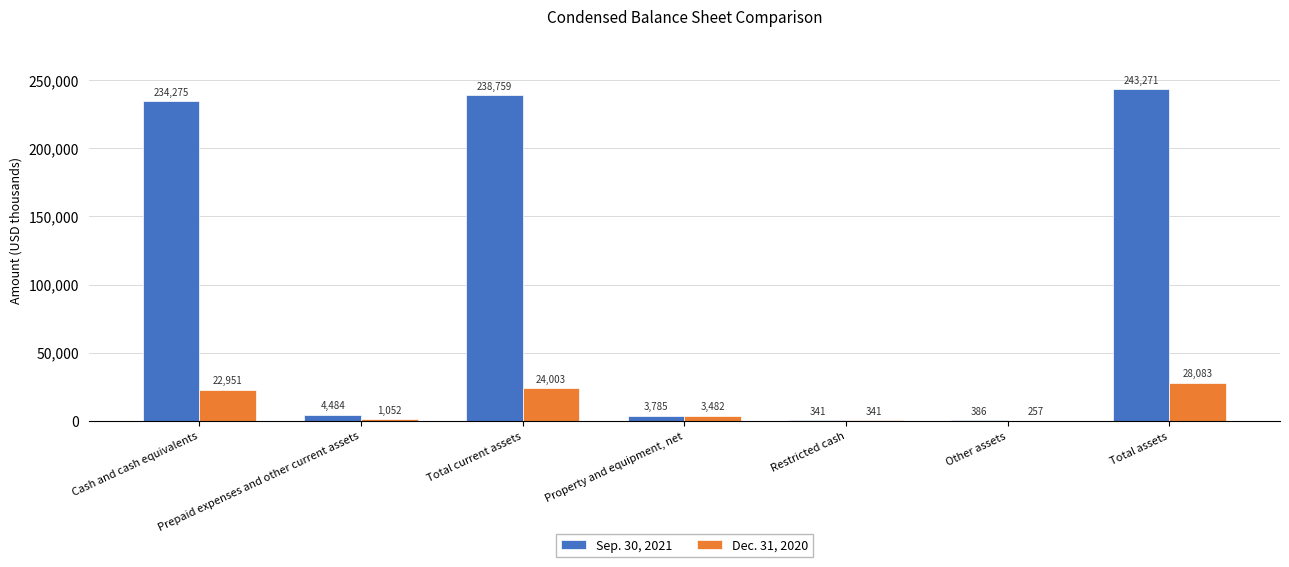

What is the total value across all series at Property and equipment, net?

7267